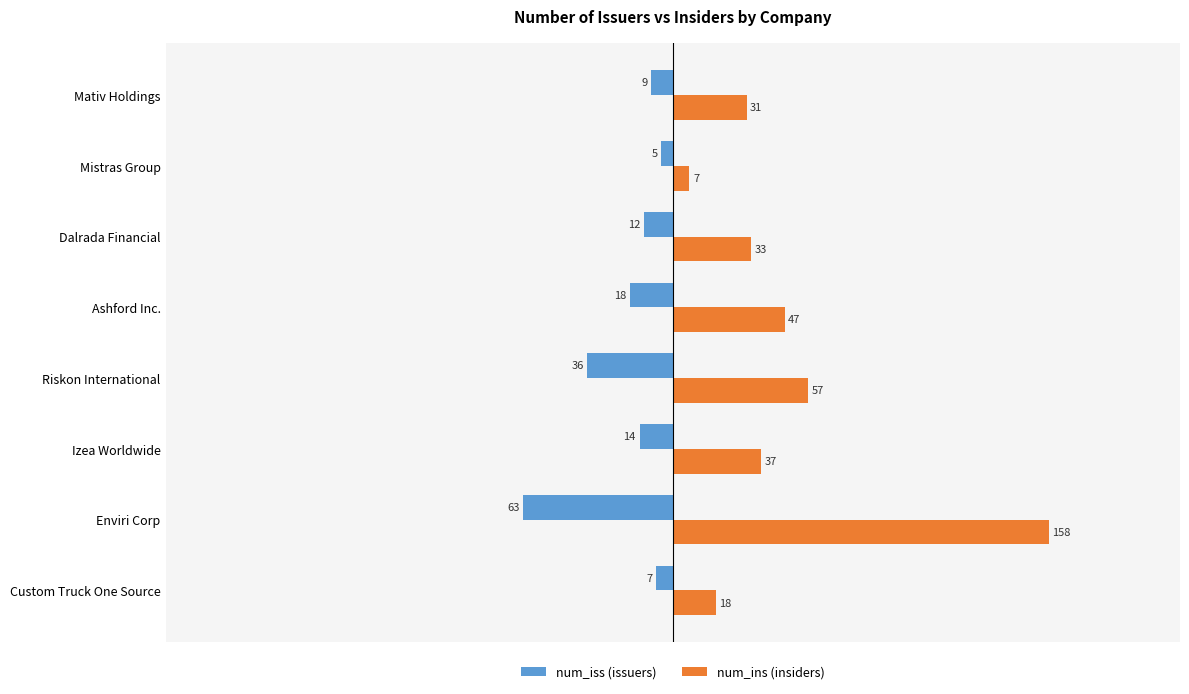

Is the value of num_ins (insiders) at Mistras Group greater than the value of num_iss (issuers) at Ashford Inc.?

Yes